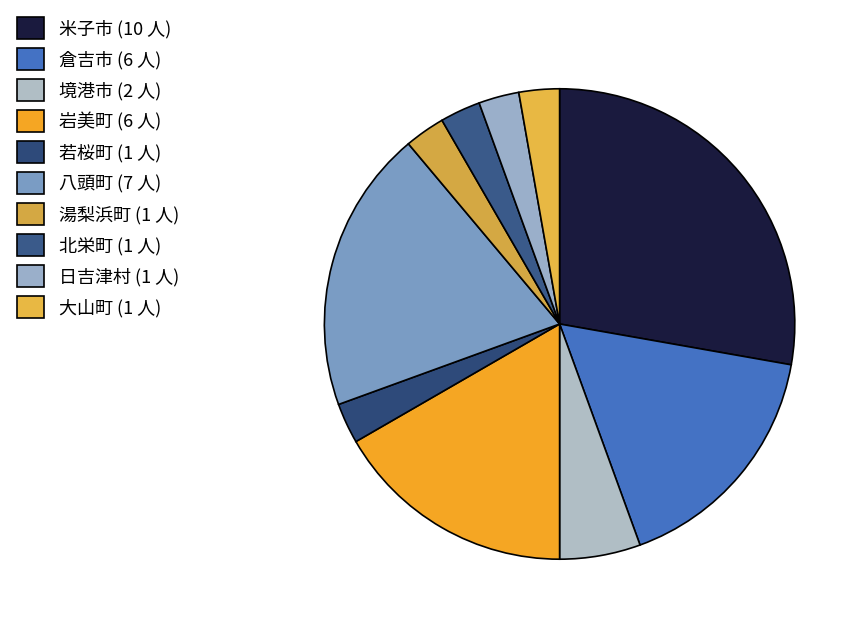

How many slices are in this pie chart?

10